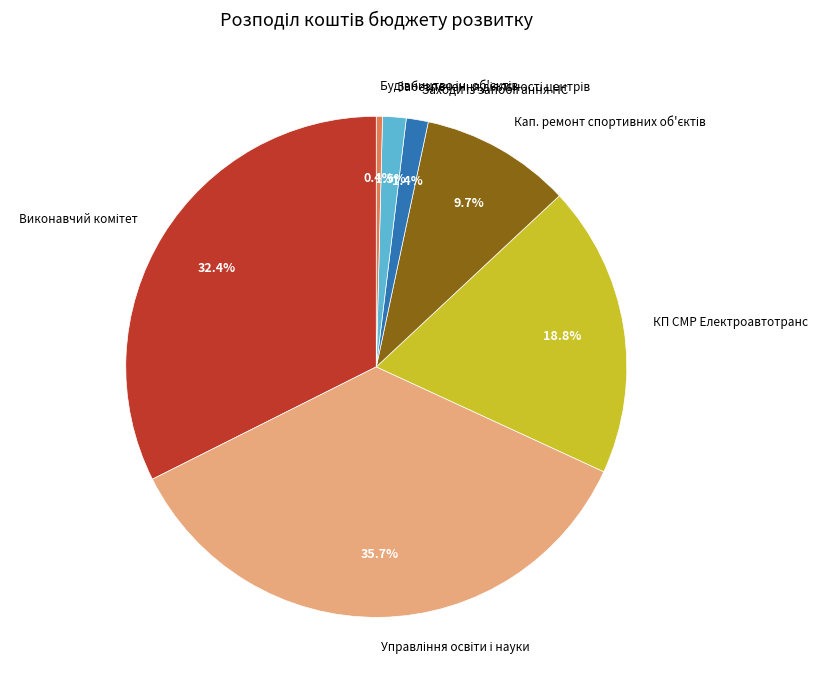

To the nearest percent, what is the average slice percentage?

14%